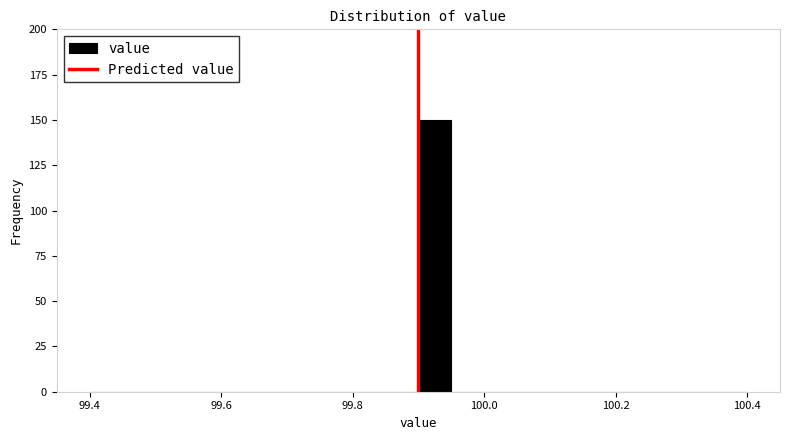

Read against the x-axis, roughly where is the centre of the tallest bar?

99.92